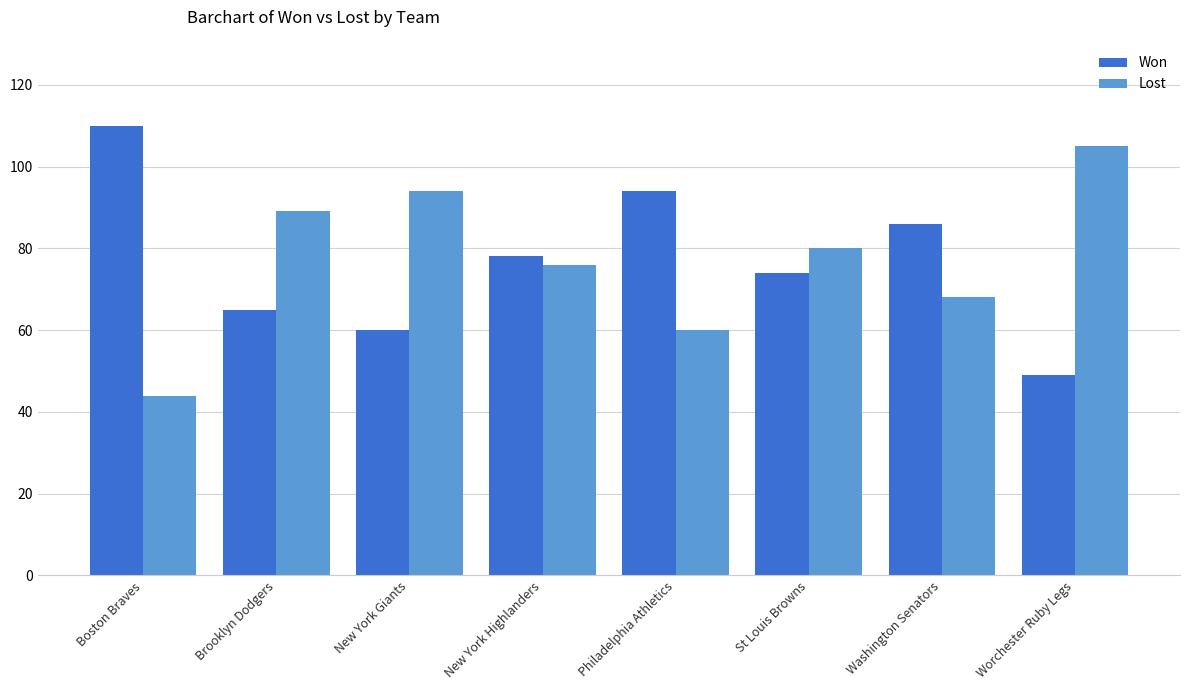

What is the total value across all series at New York Highlanders?

154